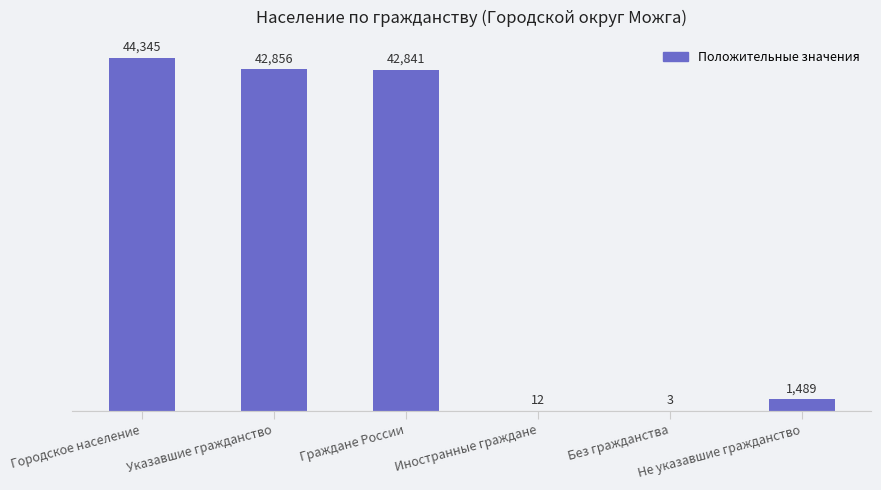

What is the maximum value shown in the chart?

44345